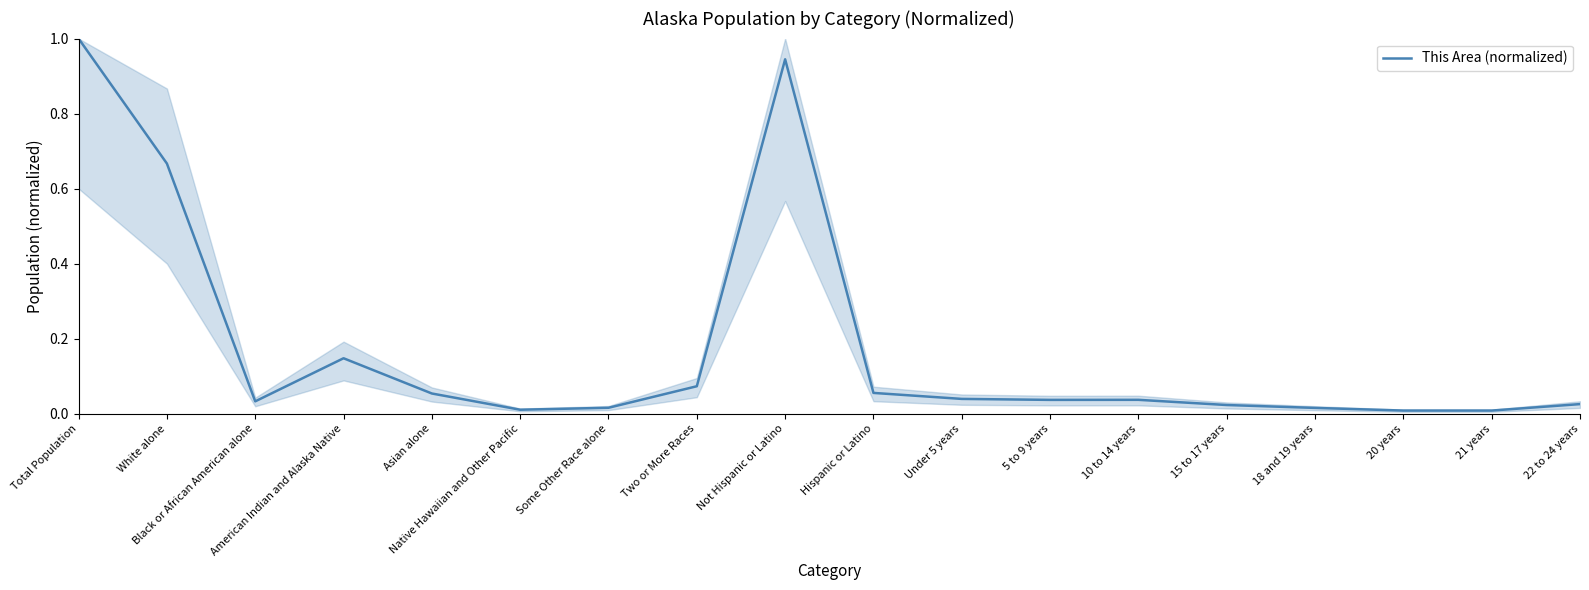

What is the greatest value displayed?

1.0